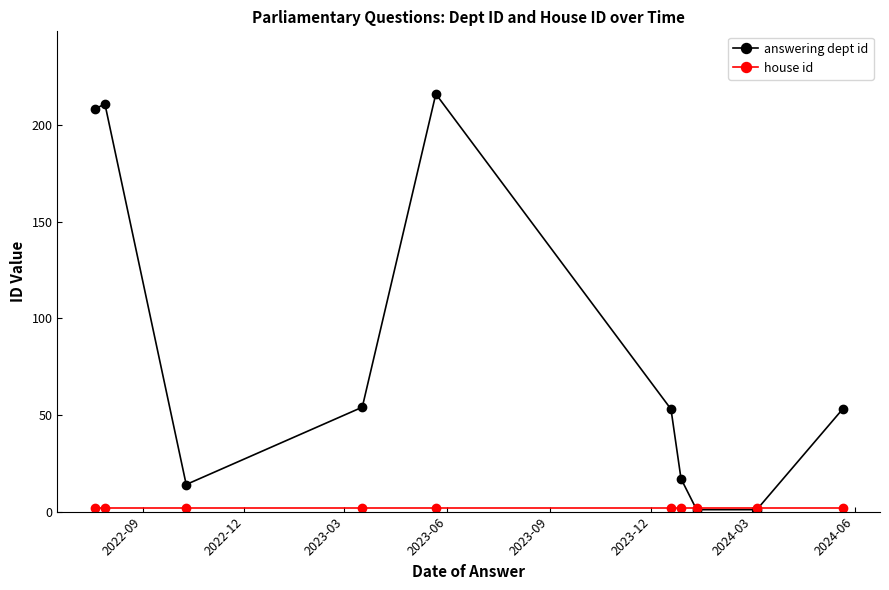

How many data points does each series have?

10